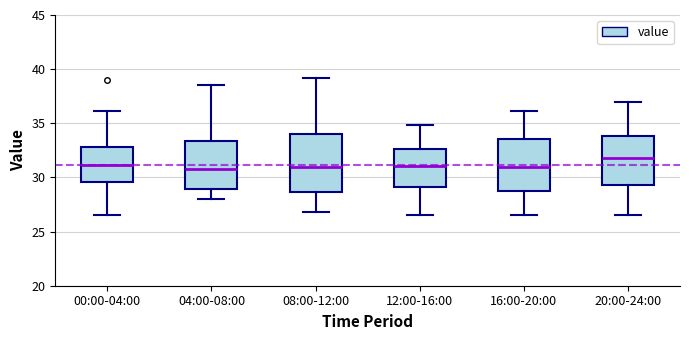

Reading left to right, transcribe this box plot: for each box, give where its median line is, the range the box spans, and where its two whiskers end, as read against the y-axis. The values are not printed on the chart, so give them approximately, as read against the axis.

00:00-04:00: median 31.0, box 29.5 to 33.0, whiskers 26.5 to 36.0
04:00-08:00: median 31.0, box 29.0 to 33.5, whiskers 28.0 to 38.5
08:00-12:00: median 31.0, box 28.5 to 34.0, whiskers 27.0 to 39.0
12:00-16:00: median 31.0, box 29.0 to 32.5, whiskers 26.5 to 35.0
16:00-20:00: median 31.0, box 28.5 to 33.5, whiskers 26.5 to 36.0
20:00-24:00: median 32.0, box 29.5 to 34.0, whiskers 26.5 to 37.0